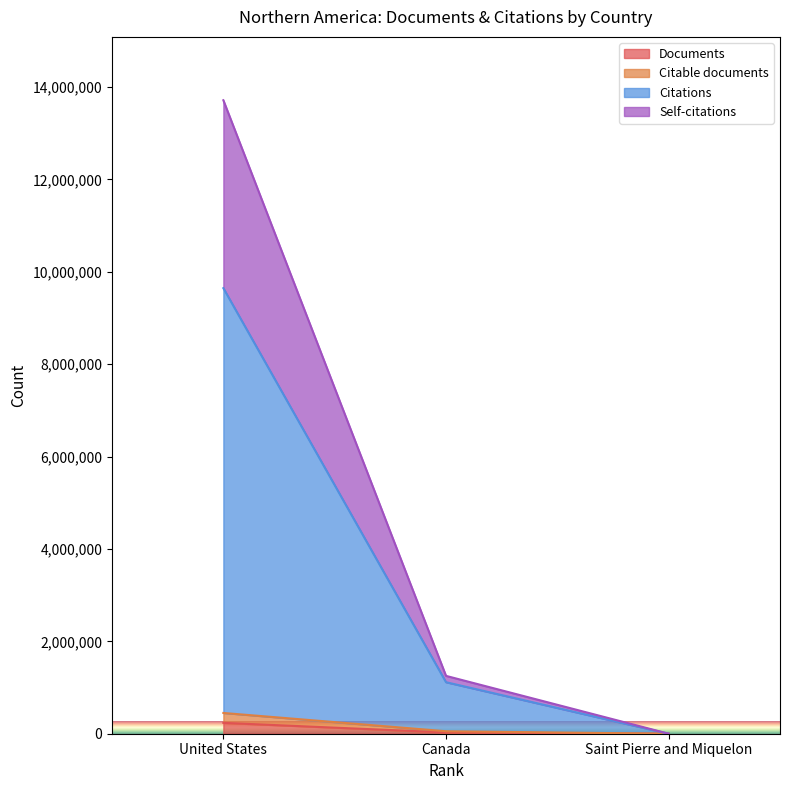

Where is Self-citations nearest to the value 6857768?

Canada